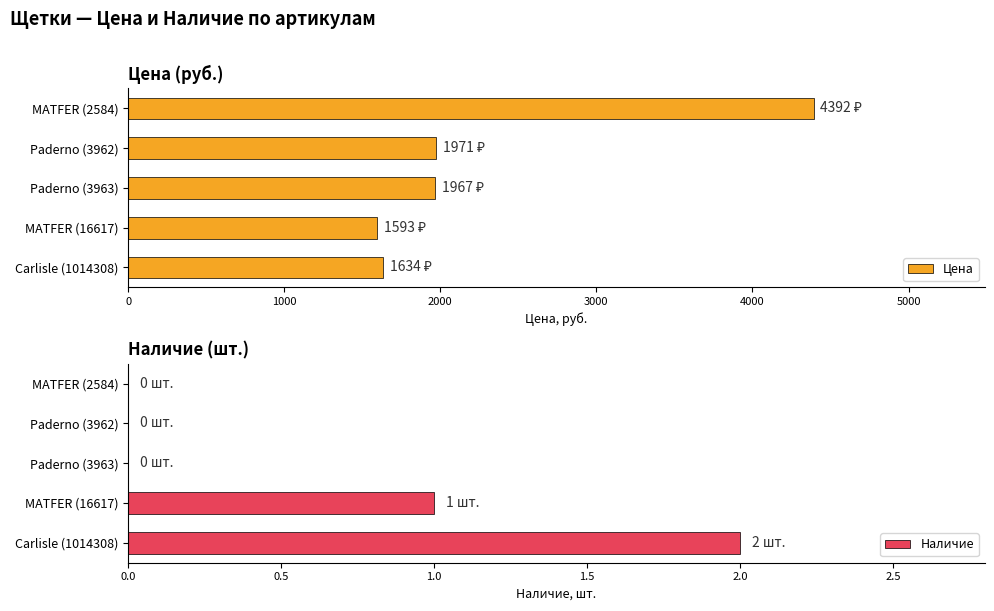

How many distinct data groups are displayed?

2